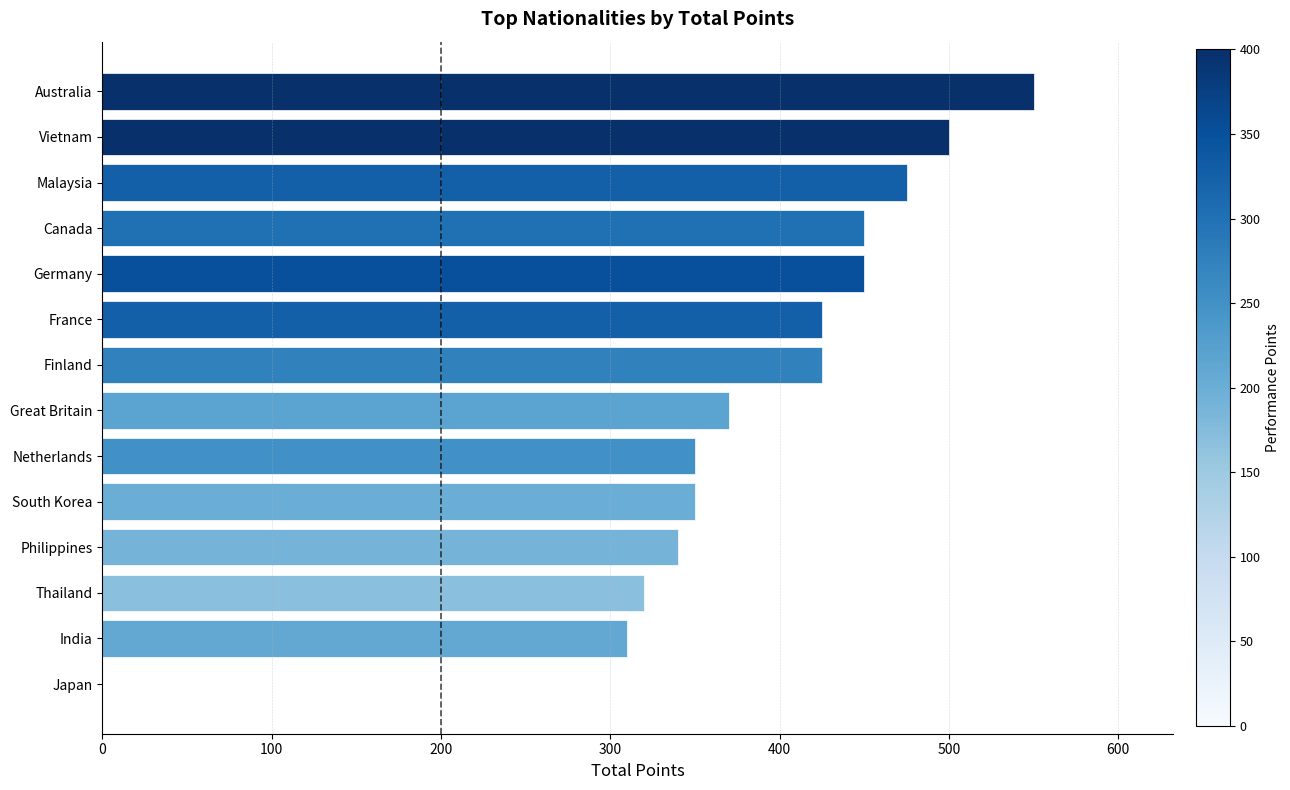

What is the greatest value displayed?

550